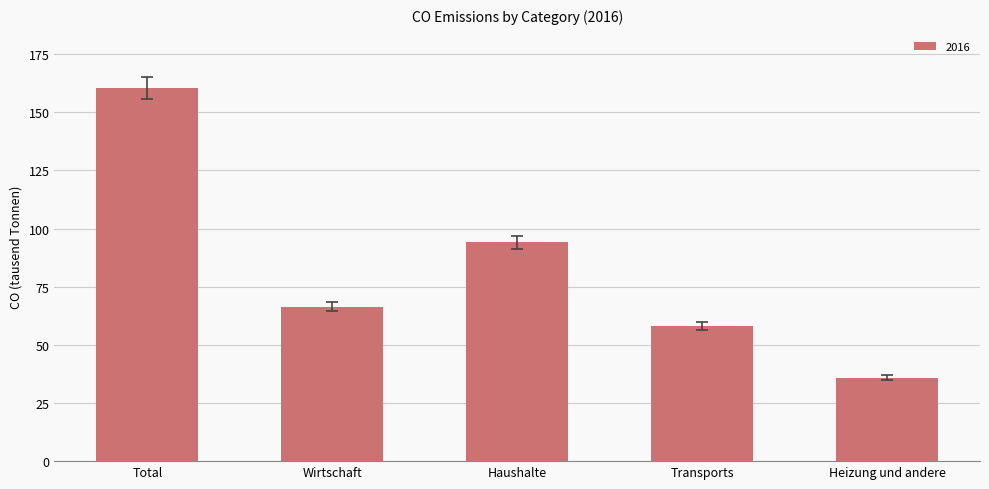

What is the smallest value displayed?

35.8